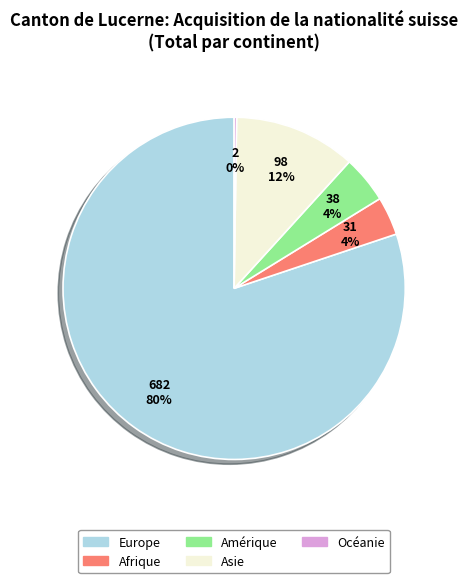

Is there any slice that represents more than half of the pie?

Yes